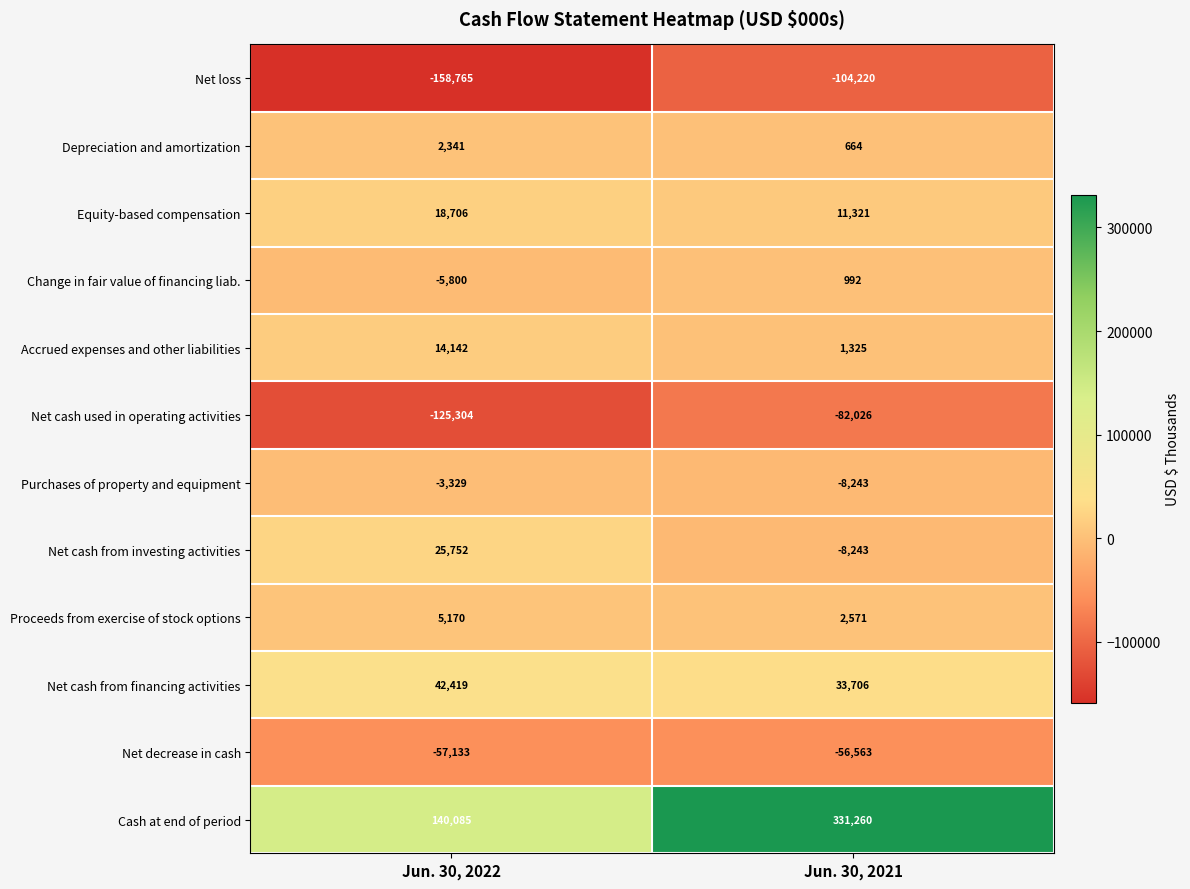

What is the maximum value shown in the chart?

331260